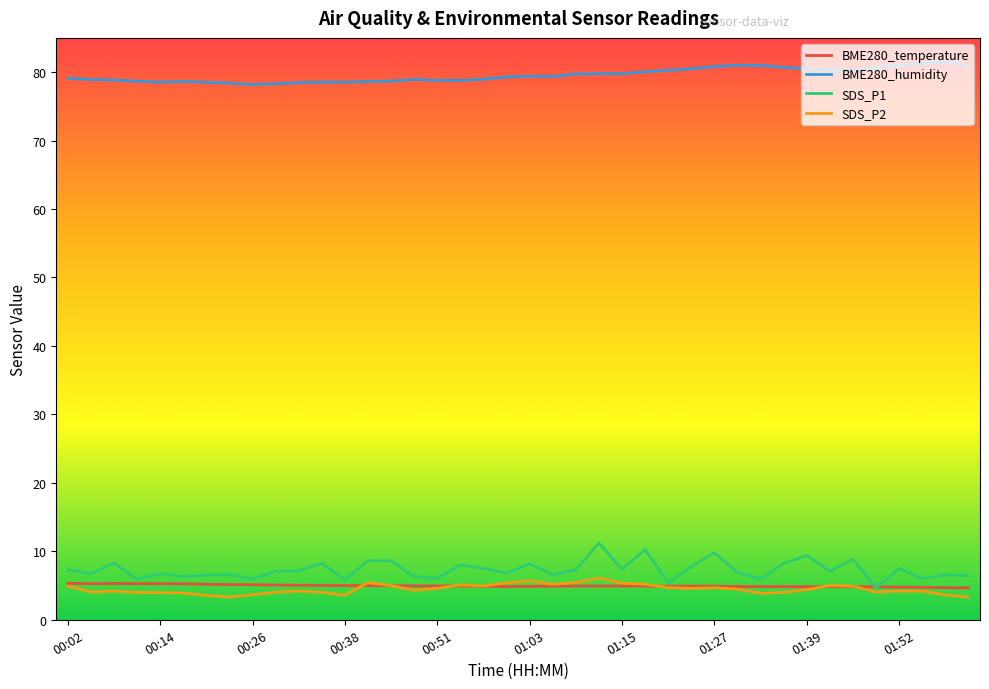

What is the greatest value displayed?

81.4